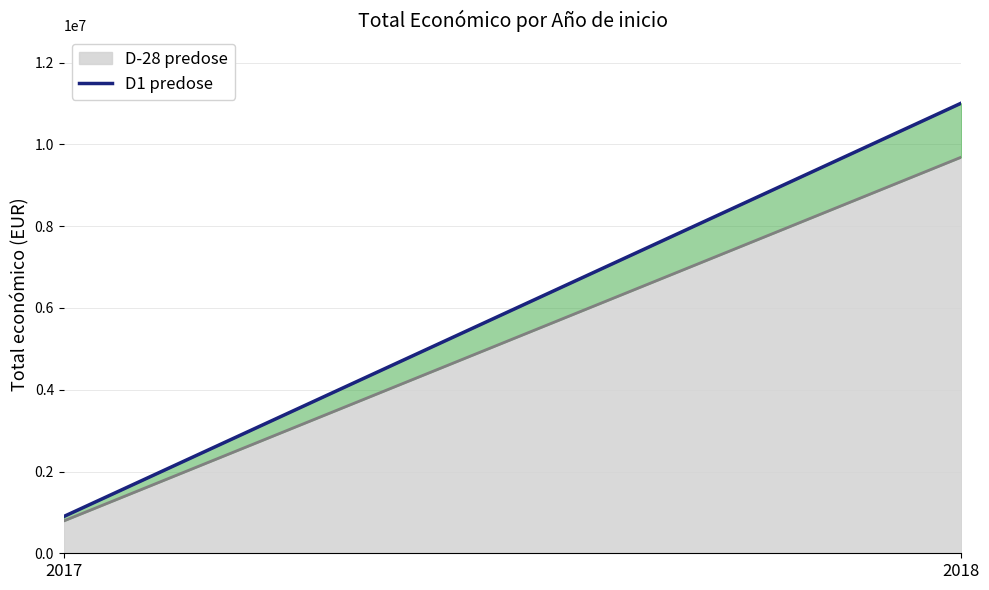

What is the lowest value of the D-28 predose series?

791861.8